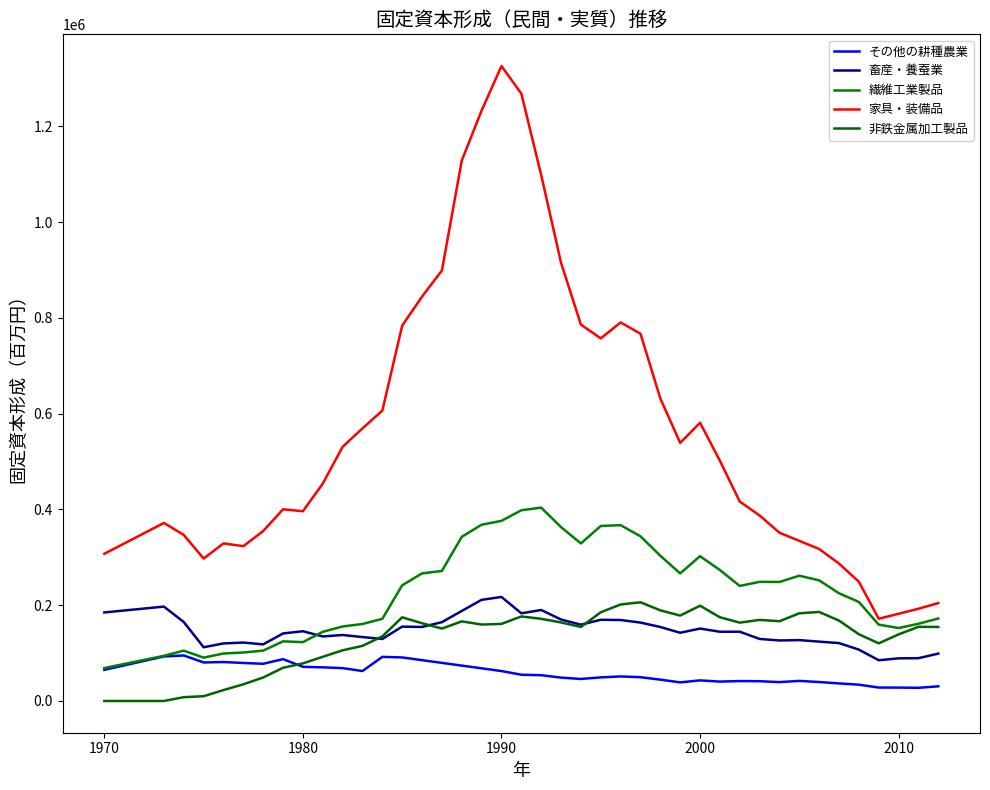

Does the chart have visible grid lines?

No